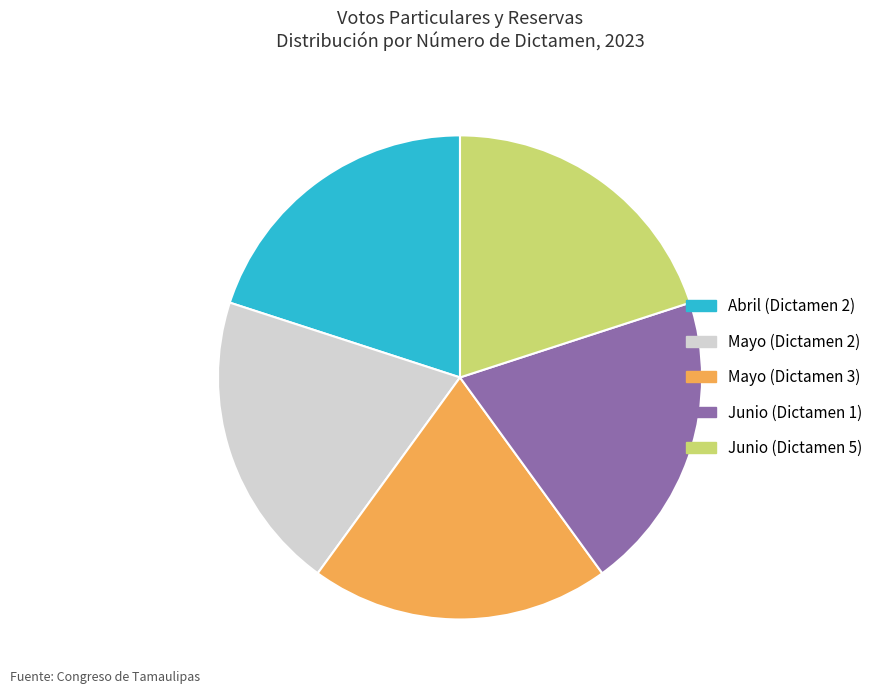

Approximately how many times larger is the value at Abril (Dictamen 2) compared to Mayo (Dictamen 2)?

1.0